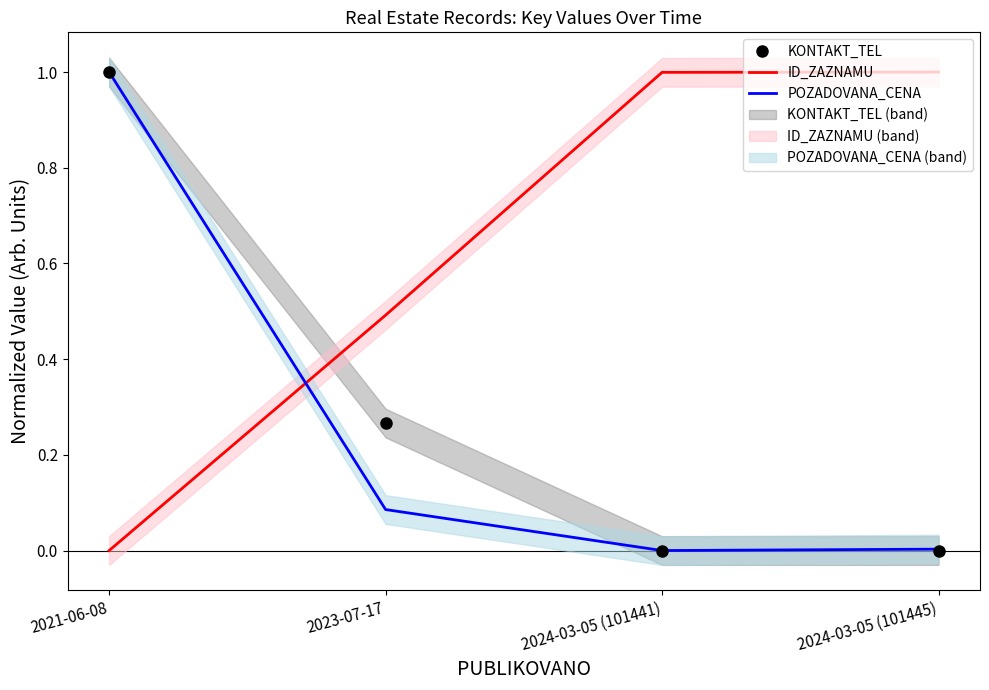

The ID_ZAZNAMU series shows 0.0 at 2021-06-08. True or false?

True